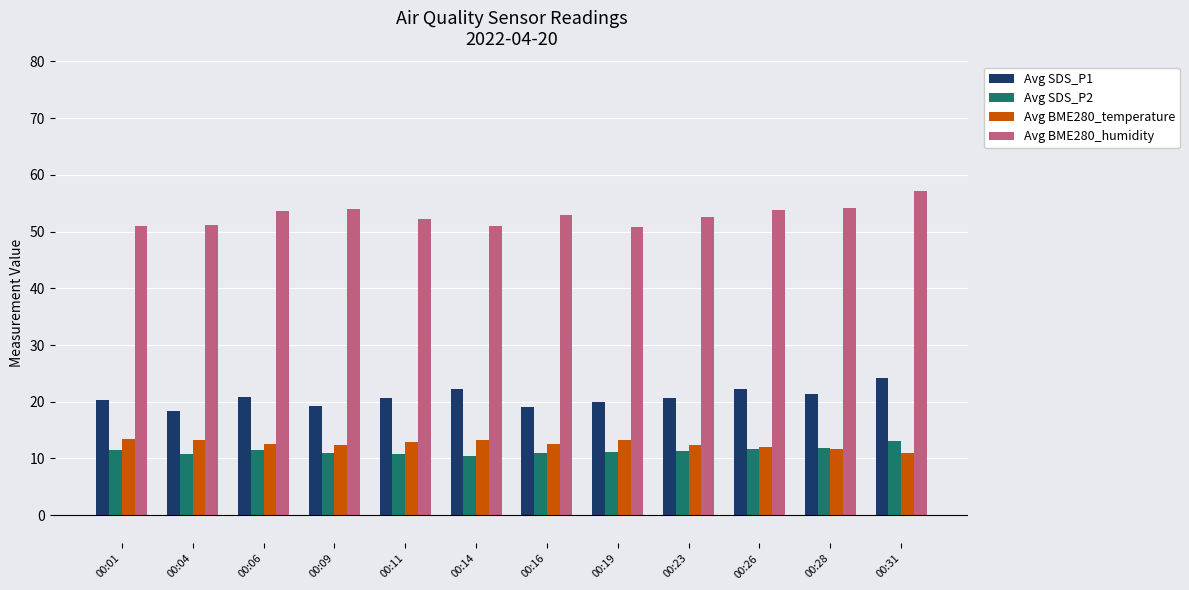

How many series are shown in this chart?

4